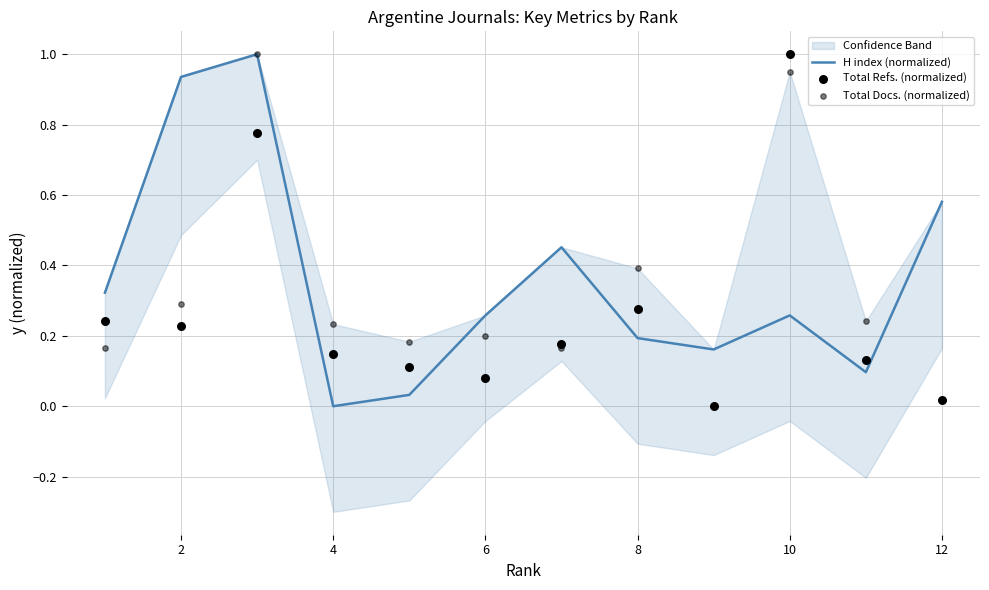

The H index (normalized) series shows 0.0 at 4. True or false?

True